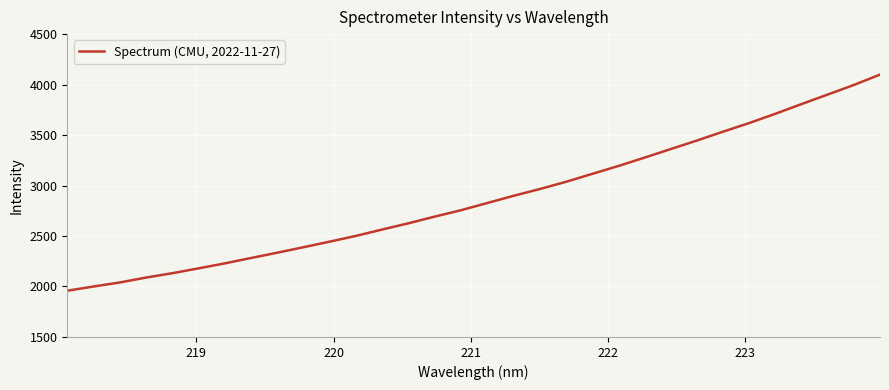

What is the difference between the maximum and minimum values?

2140.7